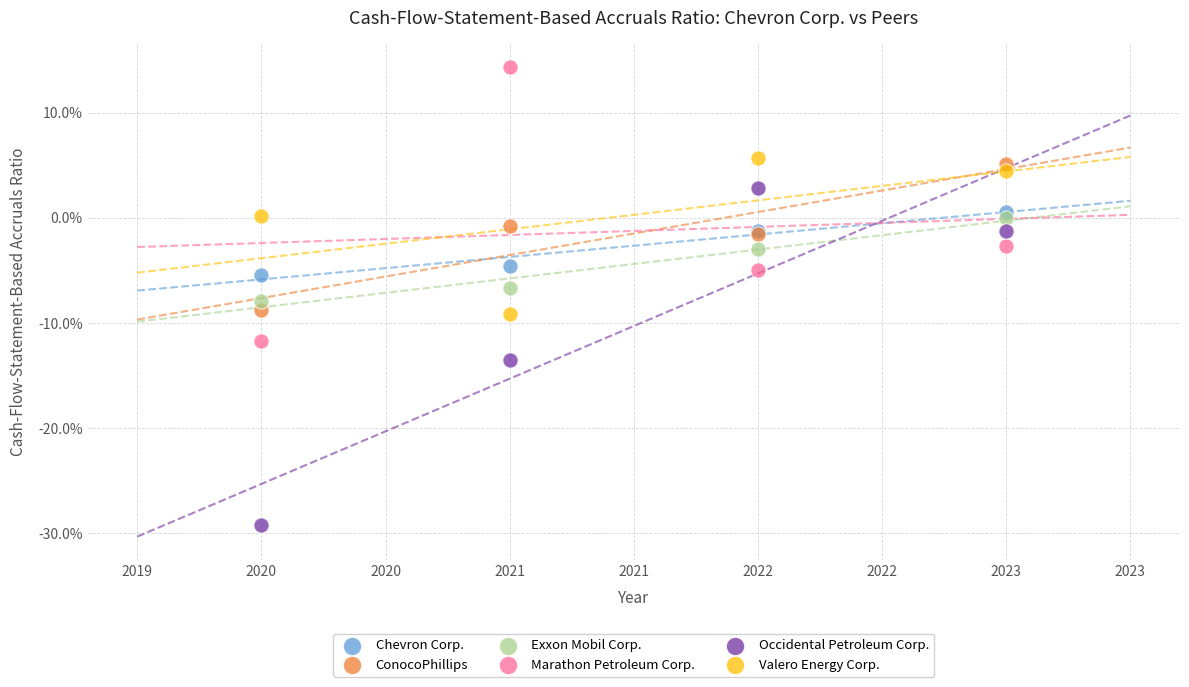

Which series has the largest Y range (max minus min)?

Occidental Petroleum Corp.